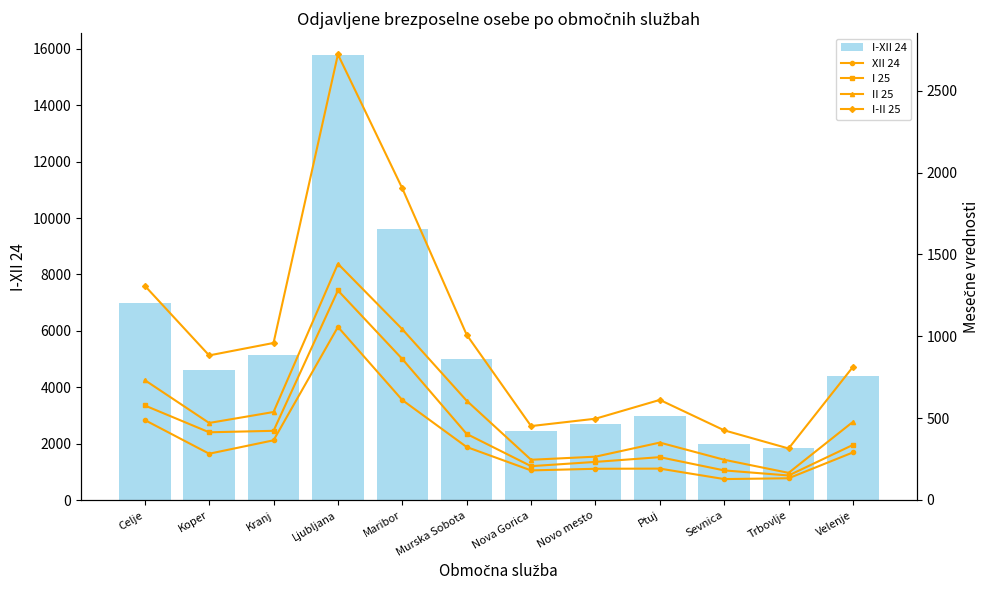

Is the value of I 25 at Novo mesto greater than the value of I-II 25 at Trbovlje?

No